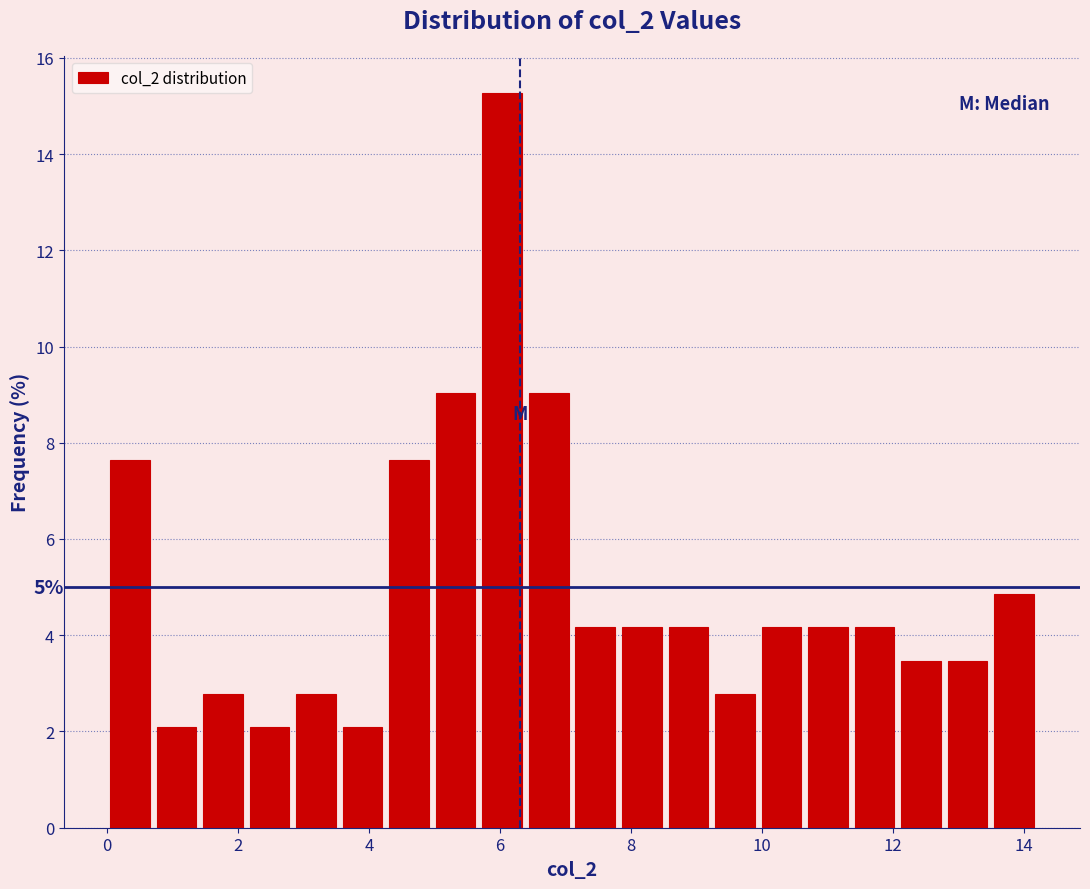

Read against the x-axis, roughly where is the centre of the tallest bar?

6.0